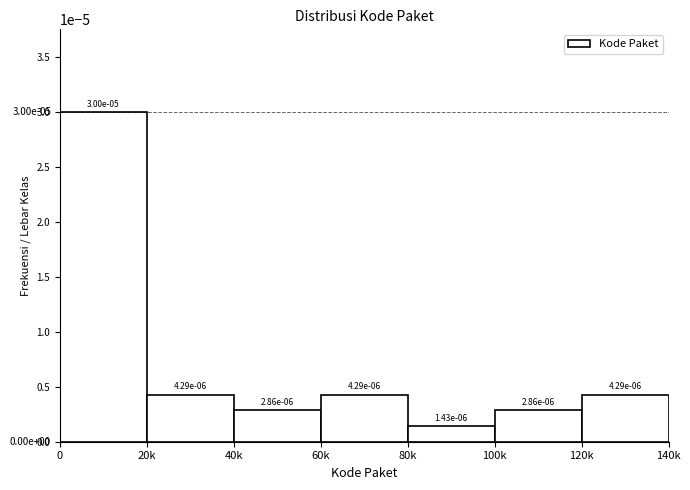

Is it true that the value at 0 is 0.0?

True